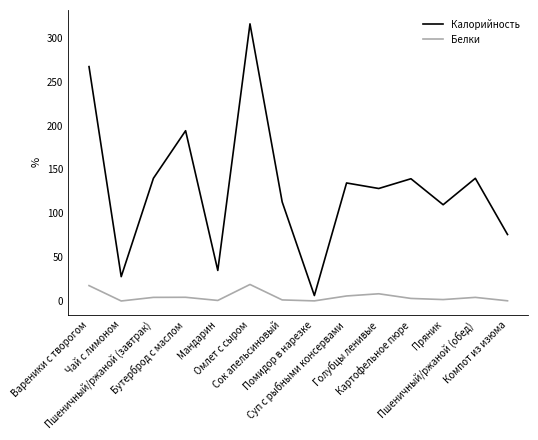

Rank the series by their average value, from lowest to highest.

Белки, Калорийность